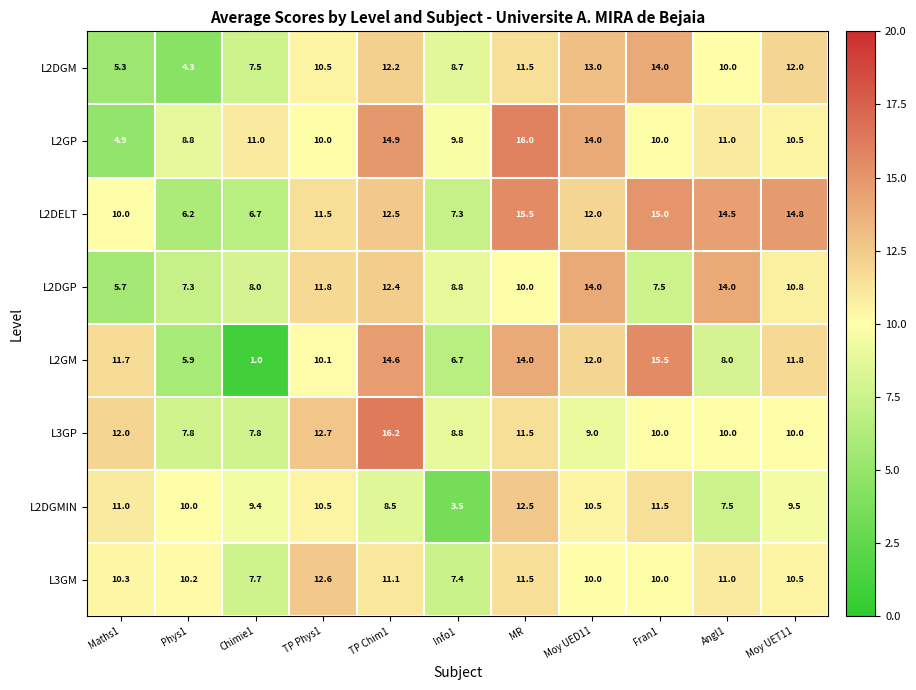

Which series has the largest range (max minus min)?

L2GM